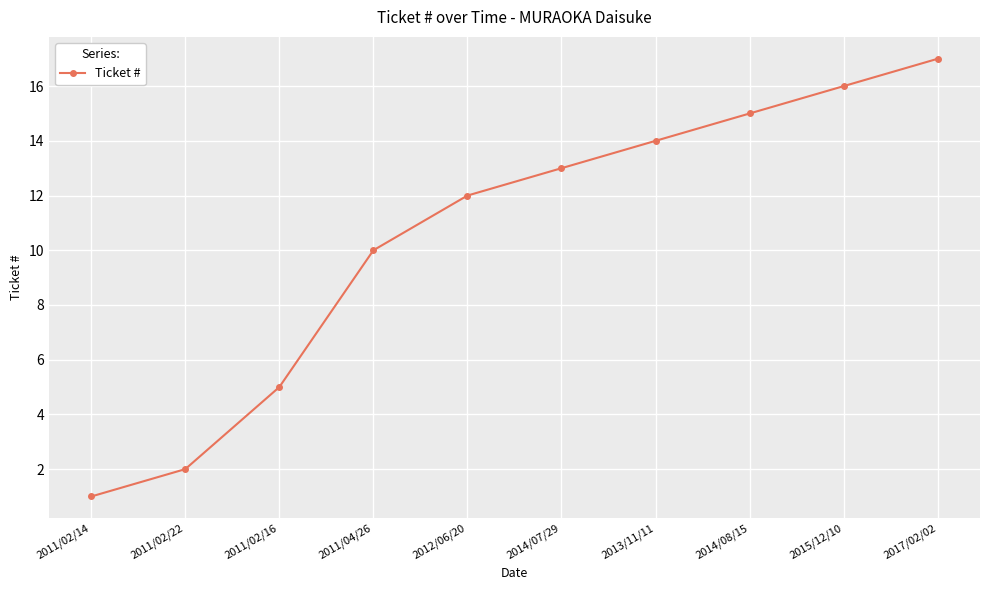

What is the difference between the maximum and minimum values?

16